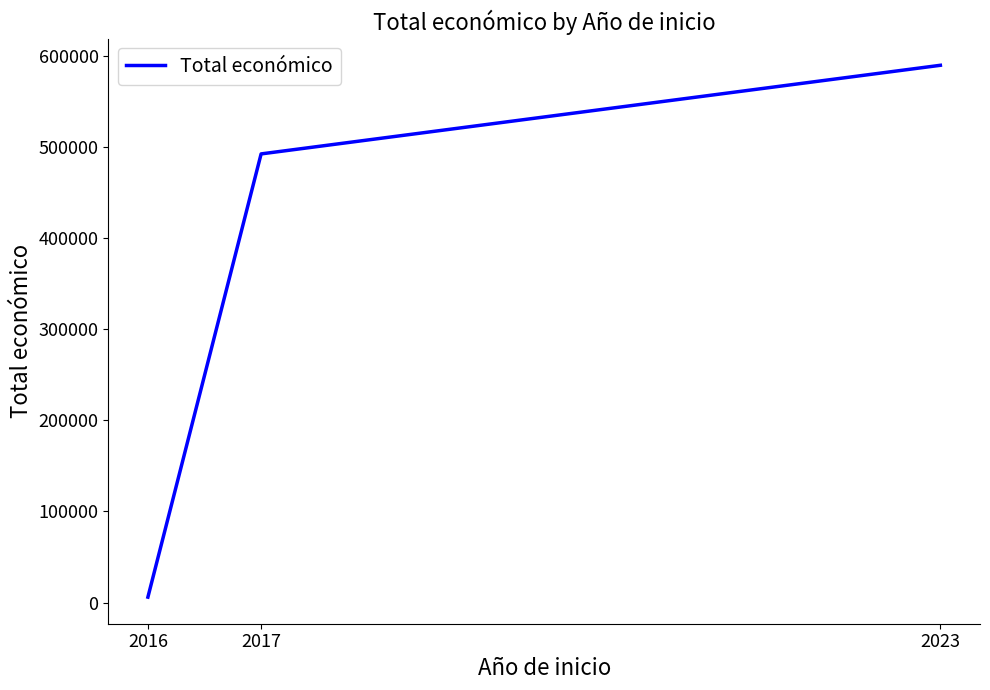

What is the smallest value displayed?

6000